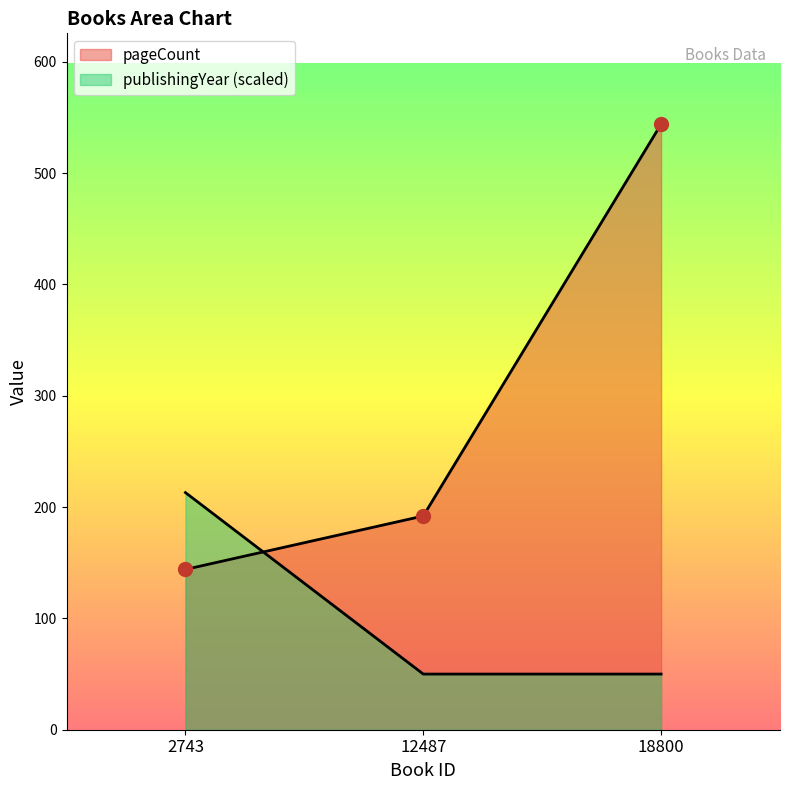

Between 12487 and 18800, which series saw the biggest shift?

pageCount